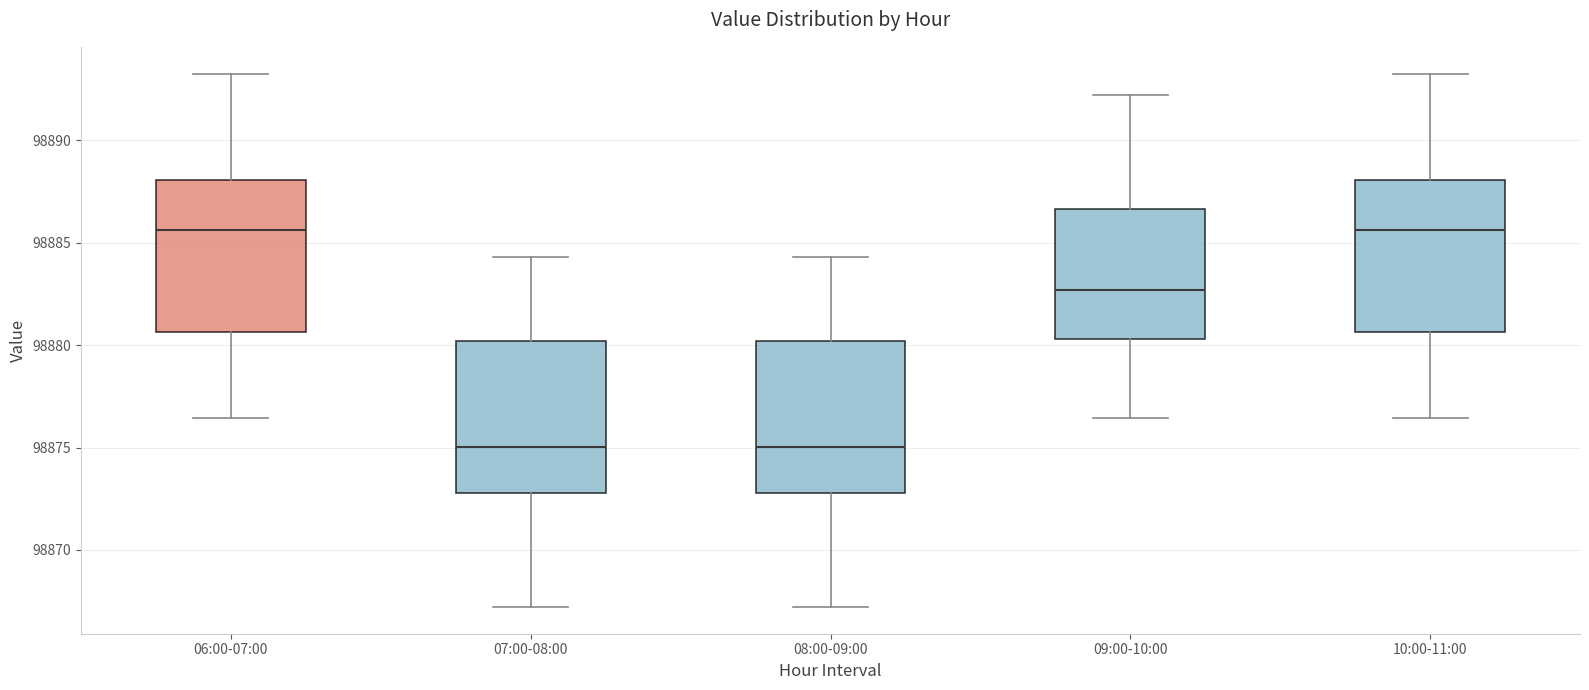

Reading left to right, transcribe this box plot: for each box, give where its median line is, the range the box spans, and where its two whiskers end, as read against the y-axis. The values are not printed on the chart, so give them approximately, as read against the axis.

06:00-07:00: median 98885.5, box 98880.5 to 98888.0, whiskers 98876.5 to 98893.5
07:00-08:00: median 98875.0, box 98873.0 to 98880.0, whiskers 98867.0 to 98884.5
08:00-09:00: median 98875.0, box 98873.0 to 98880.0, whiskers 98867.0 to 98884.5
09:00-10:00: median 98882.5, box 98880.5 to 98886.5, whiskers 98876.5 to 98892.0
10:00-11:00: median 98885.5, box 98880.5 to 98888.0, whiskers 98876.5 to 98893.5